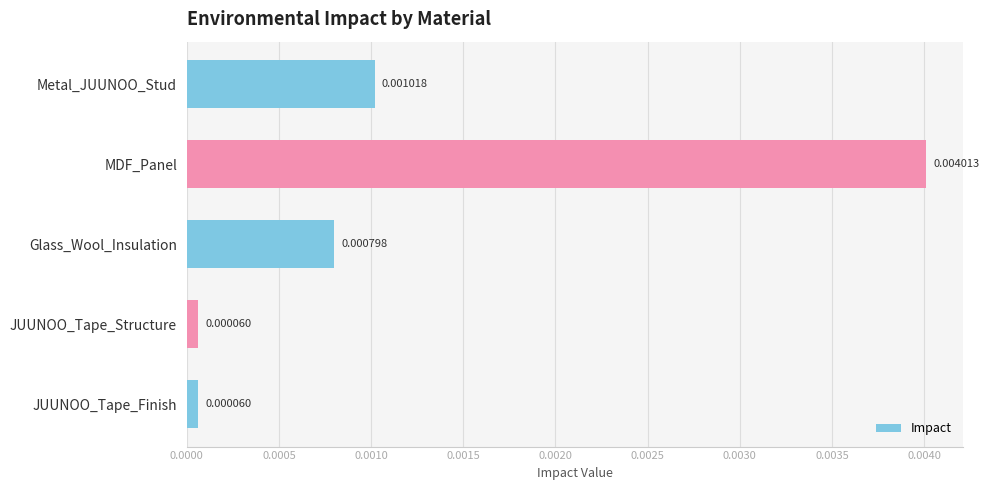

Between JUUNOO_Tape_Finish and MDF_Panel, which is larger?

MDF_Panel